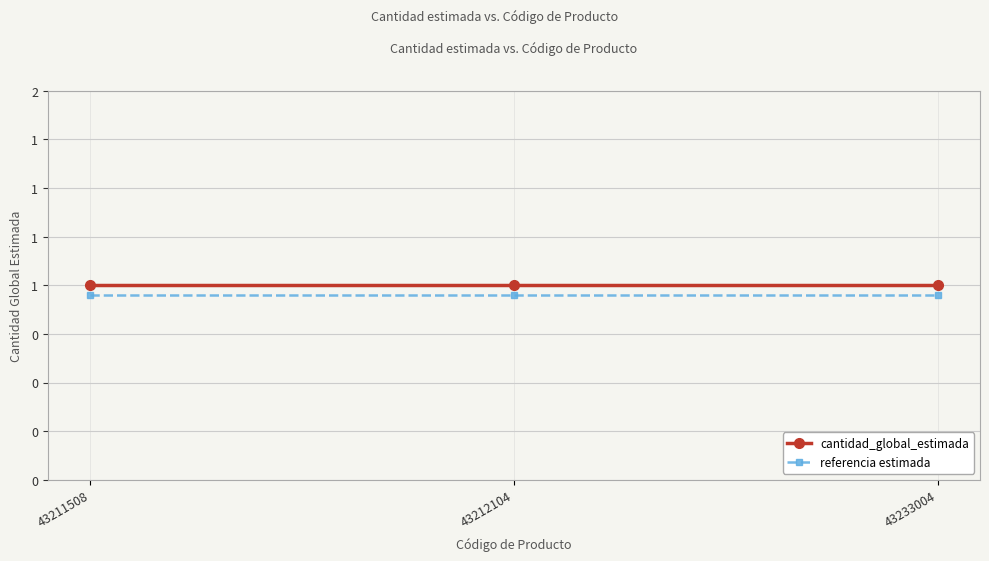

List the labels in order of referencia estimada value, smallest first.

43211508, 43212104, 43233004